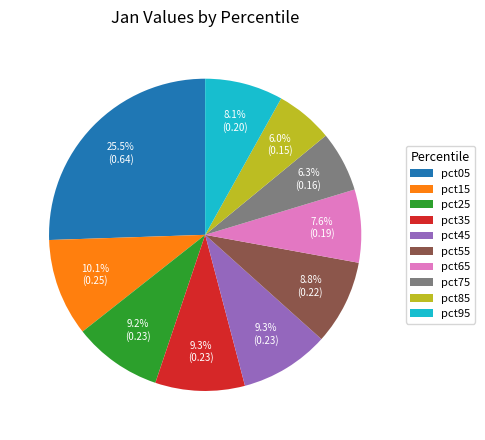

Does any single category account for the majority?

No